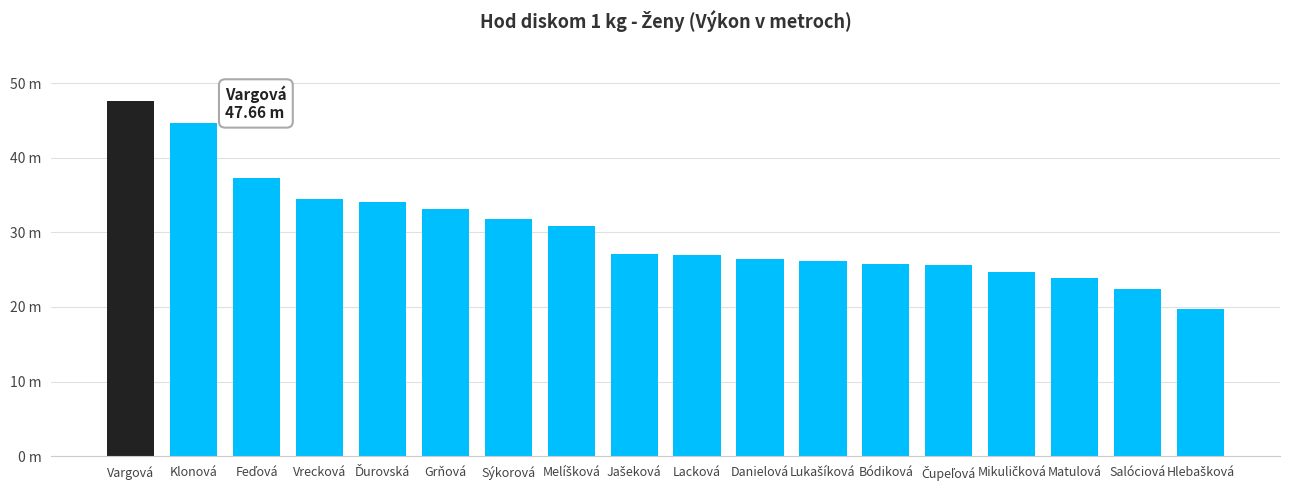

What is the sum of all values?

542.8